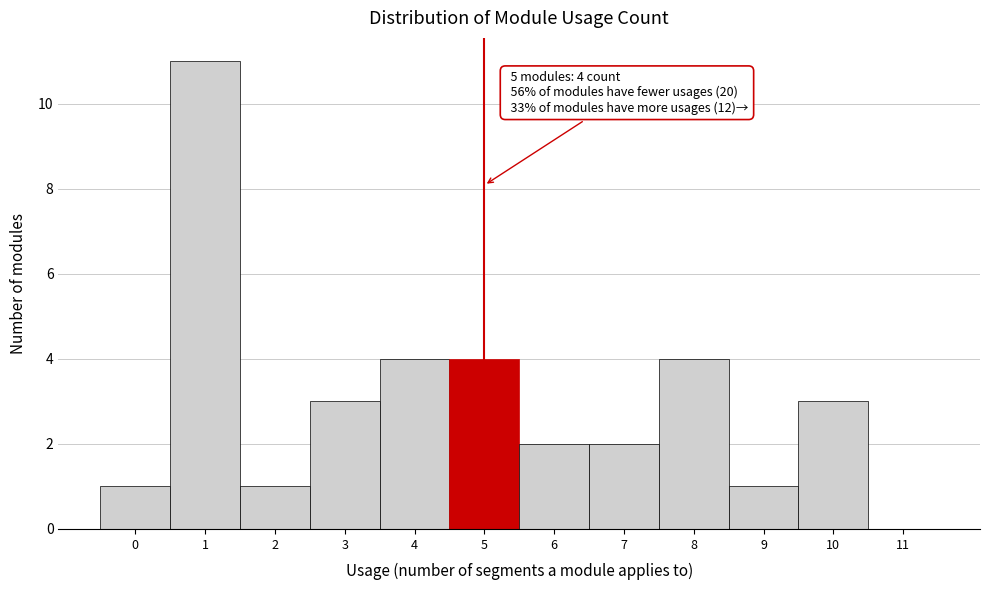

Over which range of the x-axis is the bar tallest?

0.5 to 1.5